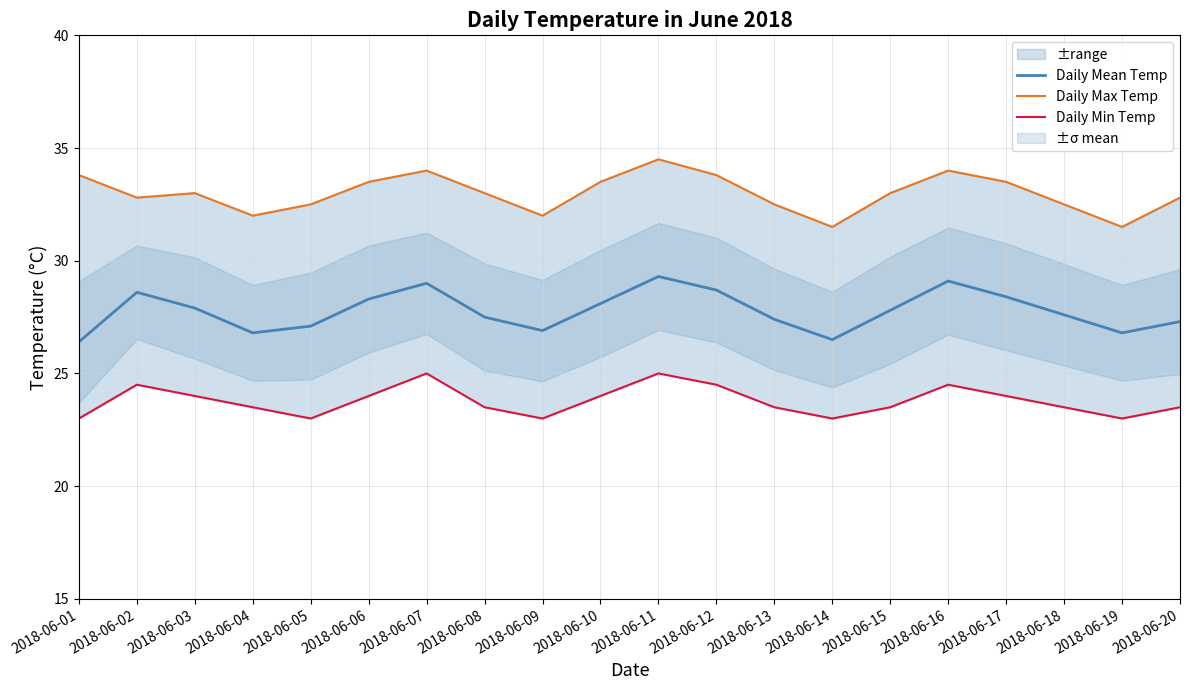

Is this an area chart (filled region under the line)?

No